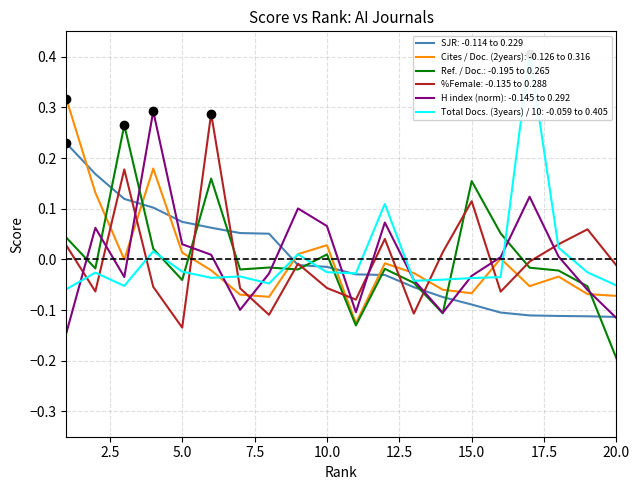

Rank the series at 14 from lowest to highest value.

Ref. / Doc., H index (norm), SJR, Cites / Doc. (2years), Total Docs. (3years) / 10, %Female